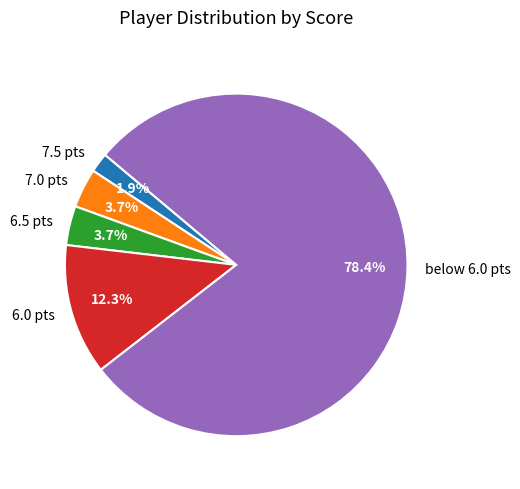

Between 7.0 pts and below 6.0 pts, which is larger?

below 6.0 pts